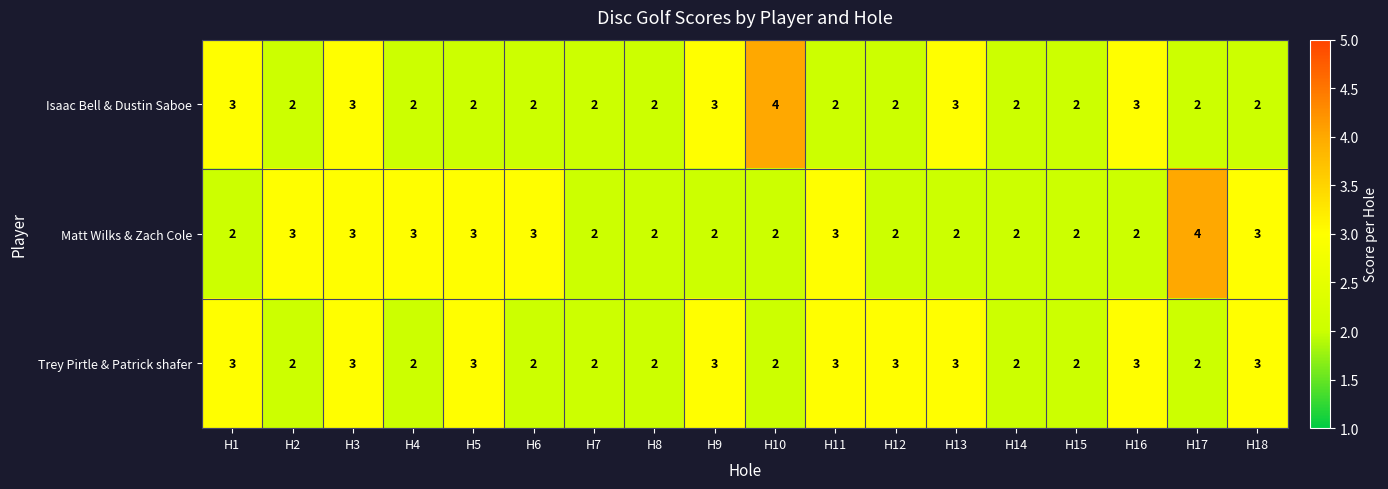

What is the sum of all Matt Wilks & Zach Cole values?

45